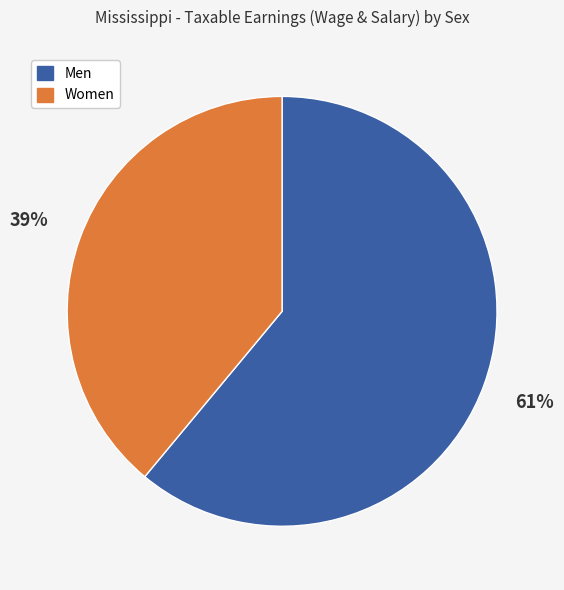

Which category has the biggest portion of the pie?

Men